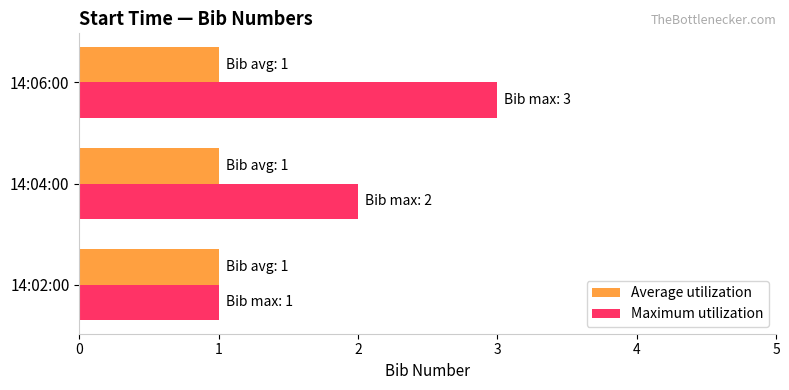

What is the greatest value displayed?

3